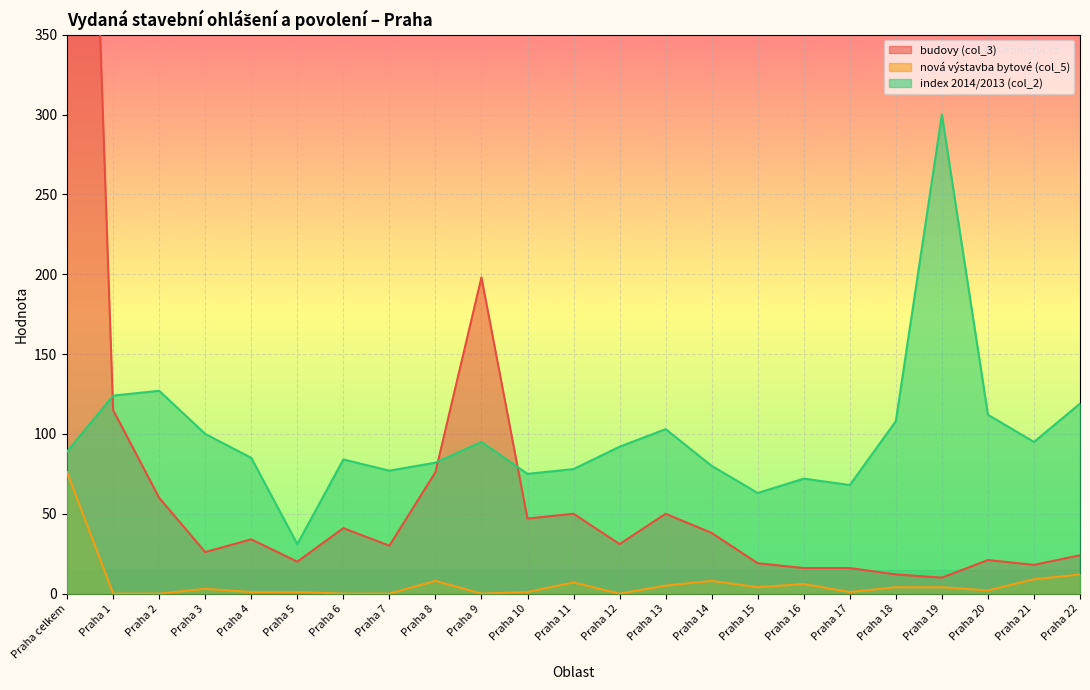

Between Praha 3 and Praha 18, which series saw the biggest shift?

budovy (col_3)